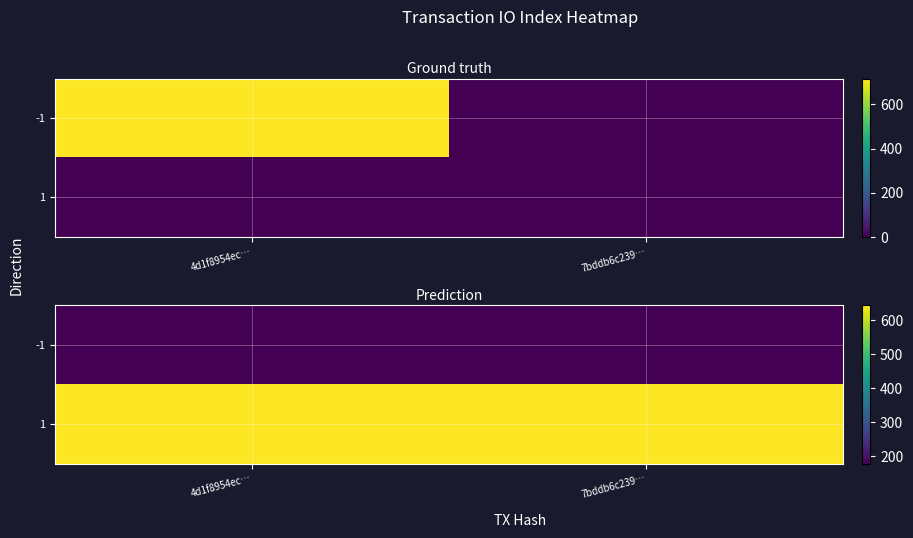

Rank the series at 4d1f8954ec… from highest to lowest value.

1, -1